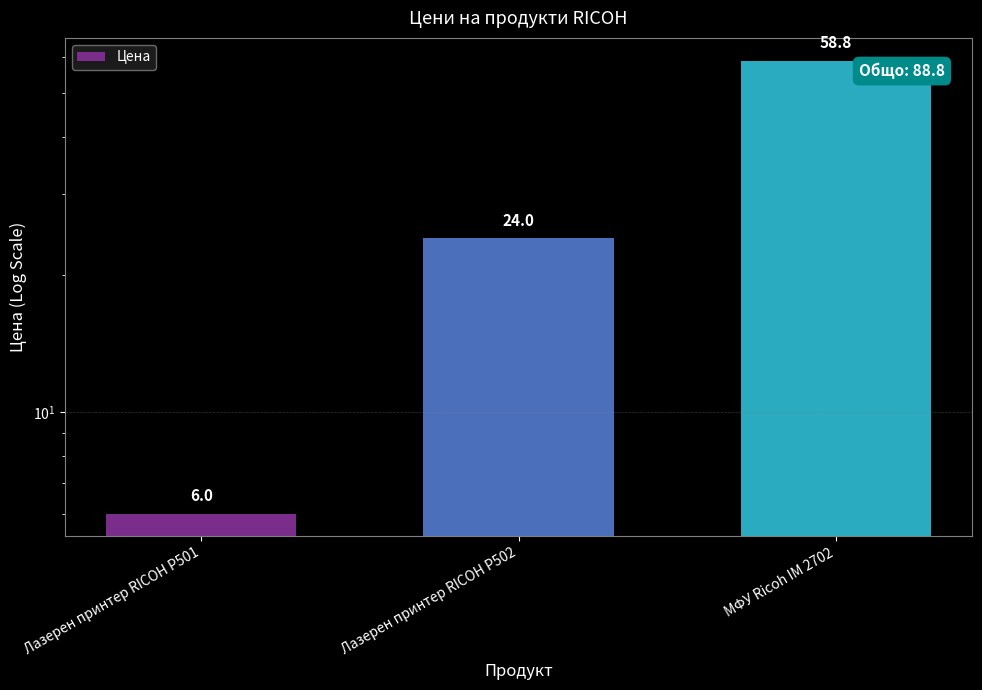

List the labels in order of value, smallest first.

Лазерен принтер RICOH P501, Лазерен принтер RICOH P502, МФУ Ricoh IM 2702